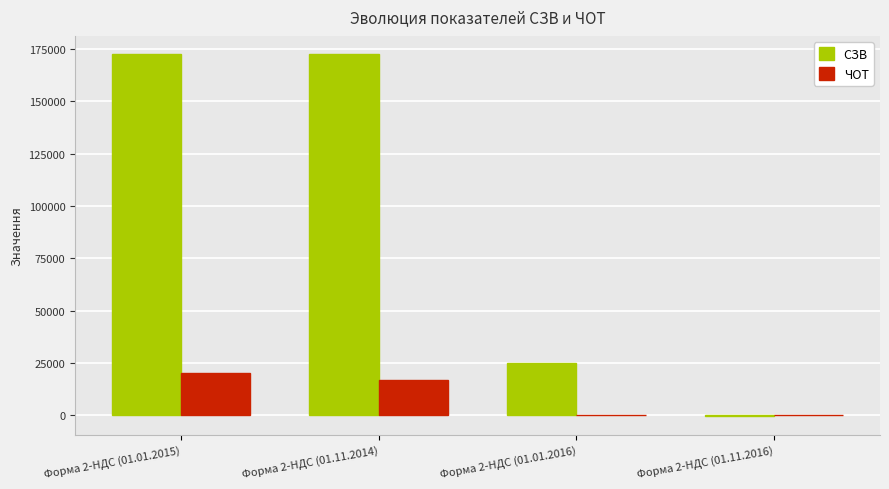

Which series has the largest total across all categories?

СЗВ